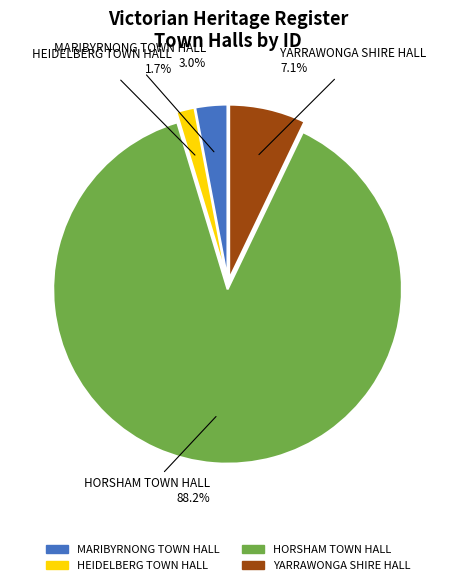

To the nearest percent, what percentage of the pie is HORSHAM TOWN HALL?

88%